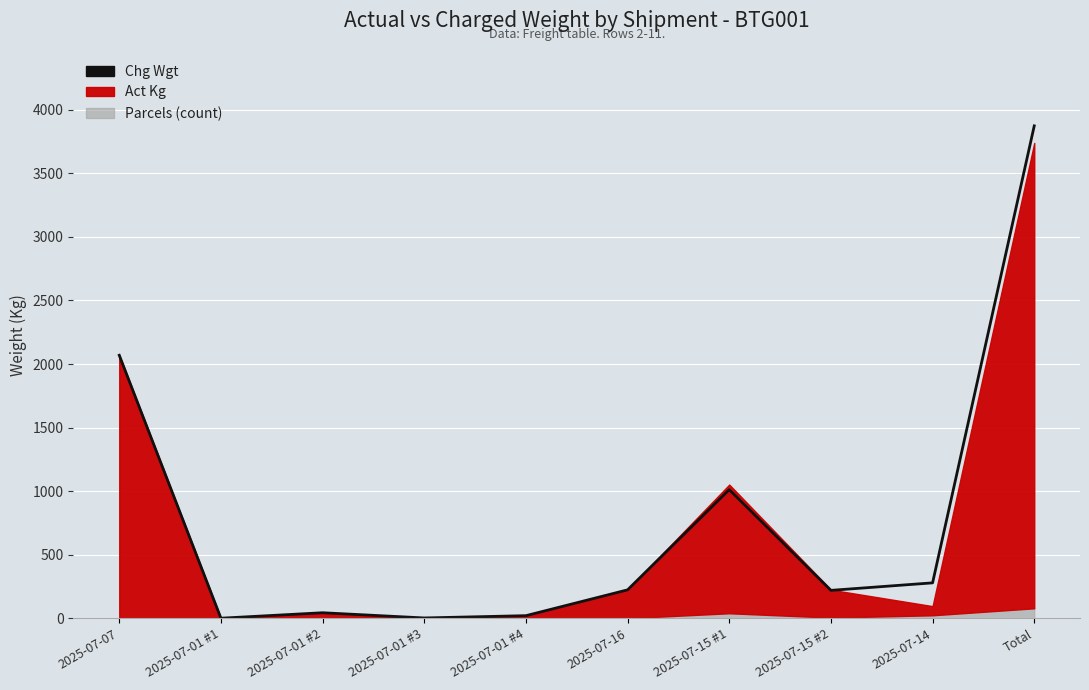

Reading left to right, transcribe all the data shown in this chart.

2025-07-07=2069	2025-07-01 #1=1	2025-07-01 #2=44	2025-07-01 #3=3	2025-07-01 #4=21	2025-07-16=224	2025-07-15 #1=1012	2025-07-15 #2=220	2025-07-14=279	Total=3873